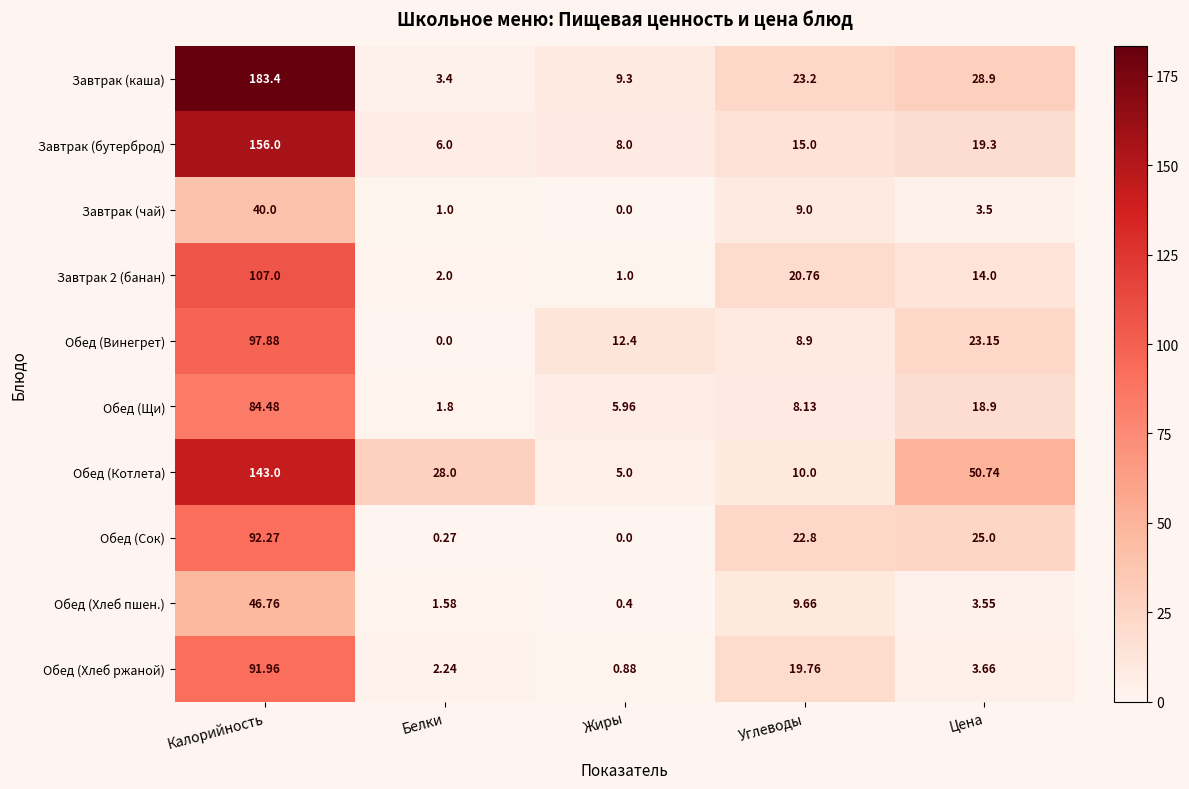

Which category has the highest value across all series?

Калорийность